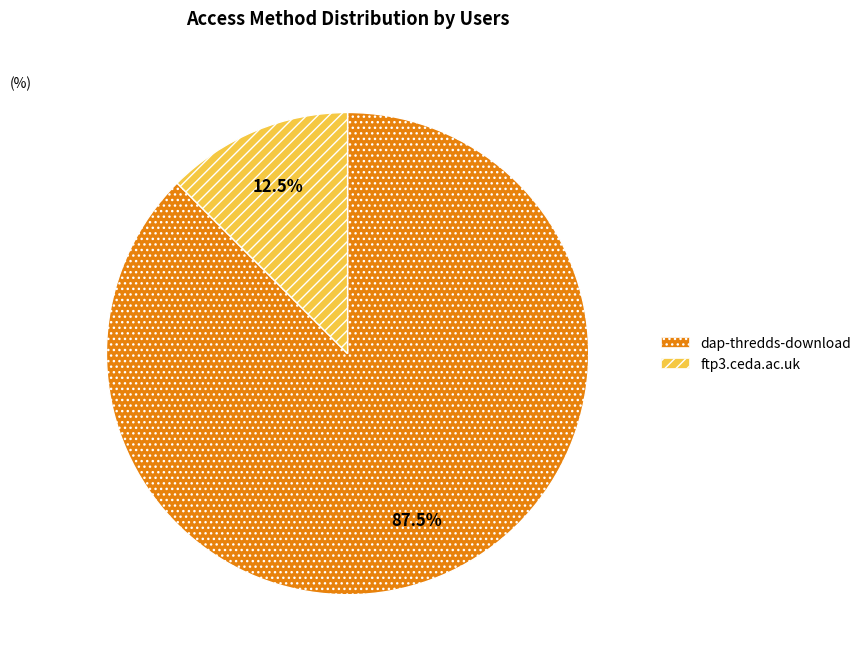

Is dap-thredds-download the majority of the pie?

Yes